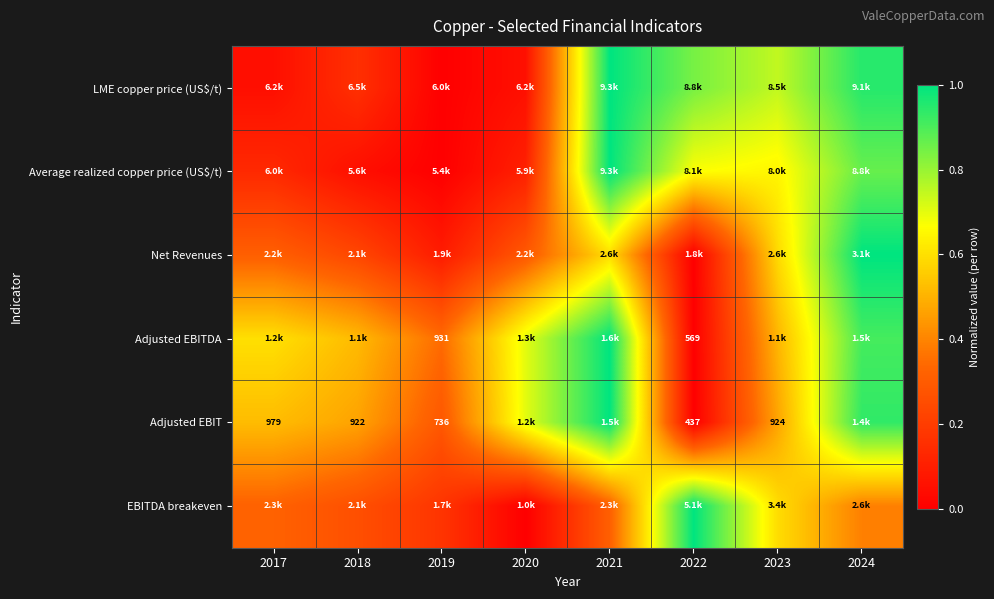

At which label does Net Revenues reach its peak?

2024